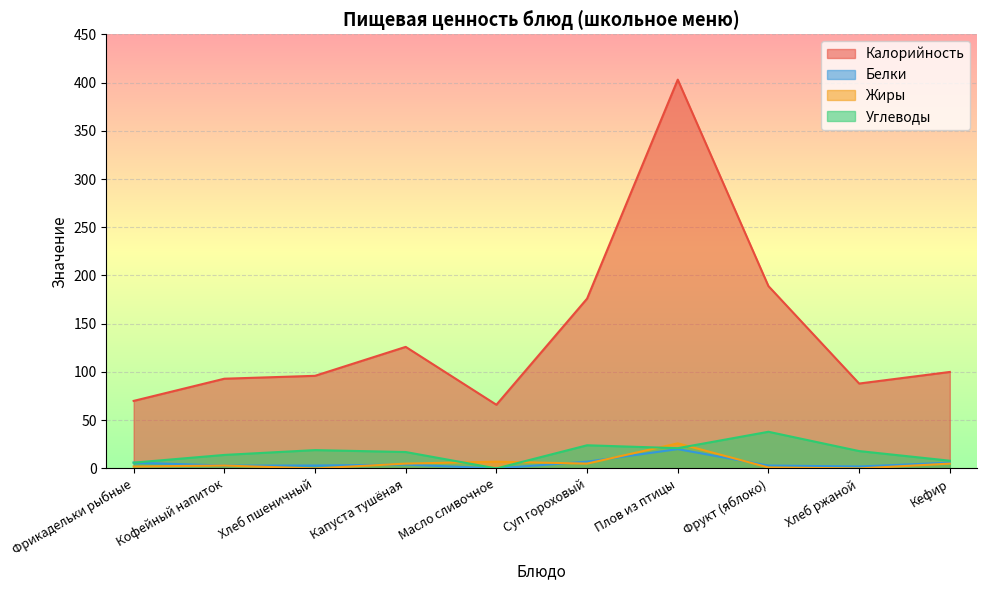

Is the value of Белки at Масло сливочное greater than the value of Калорийность at Фрикадельки рыбные?

No